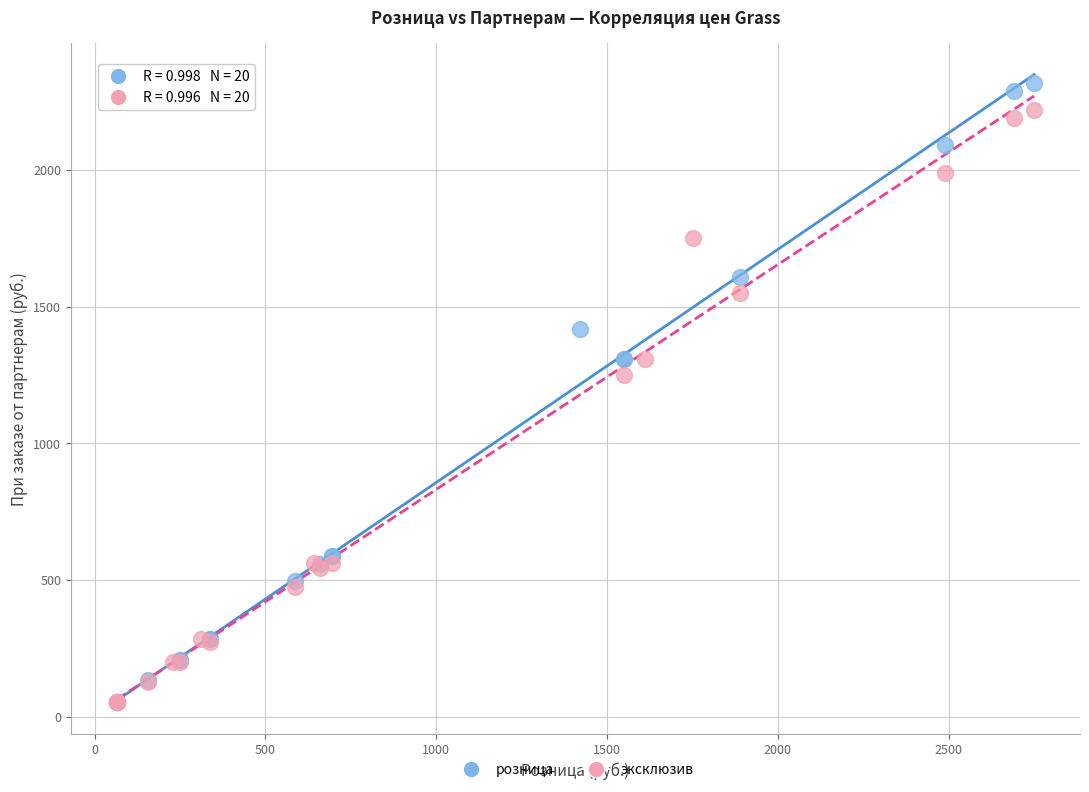

Which series contains the highest Y value?

розница